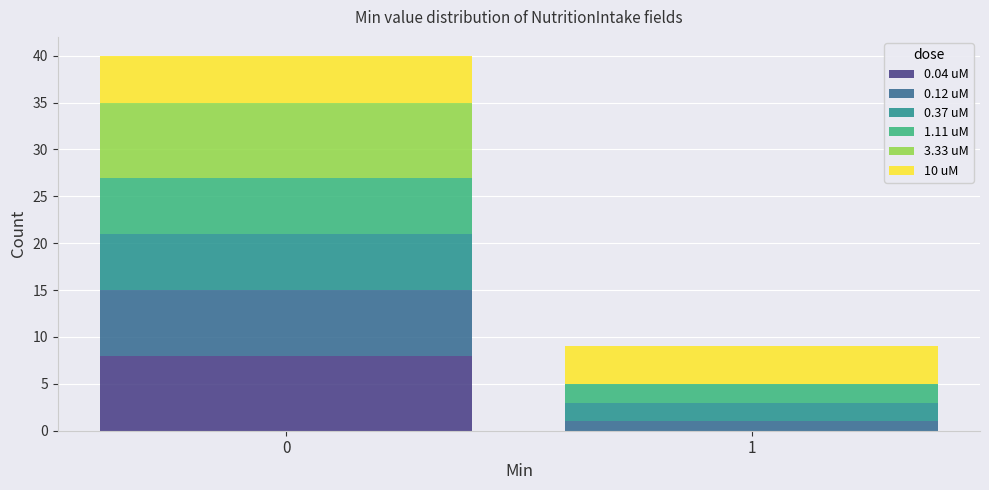

Reading left to right, list the values for the 0.04 uM series.

0=8	1=0